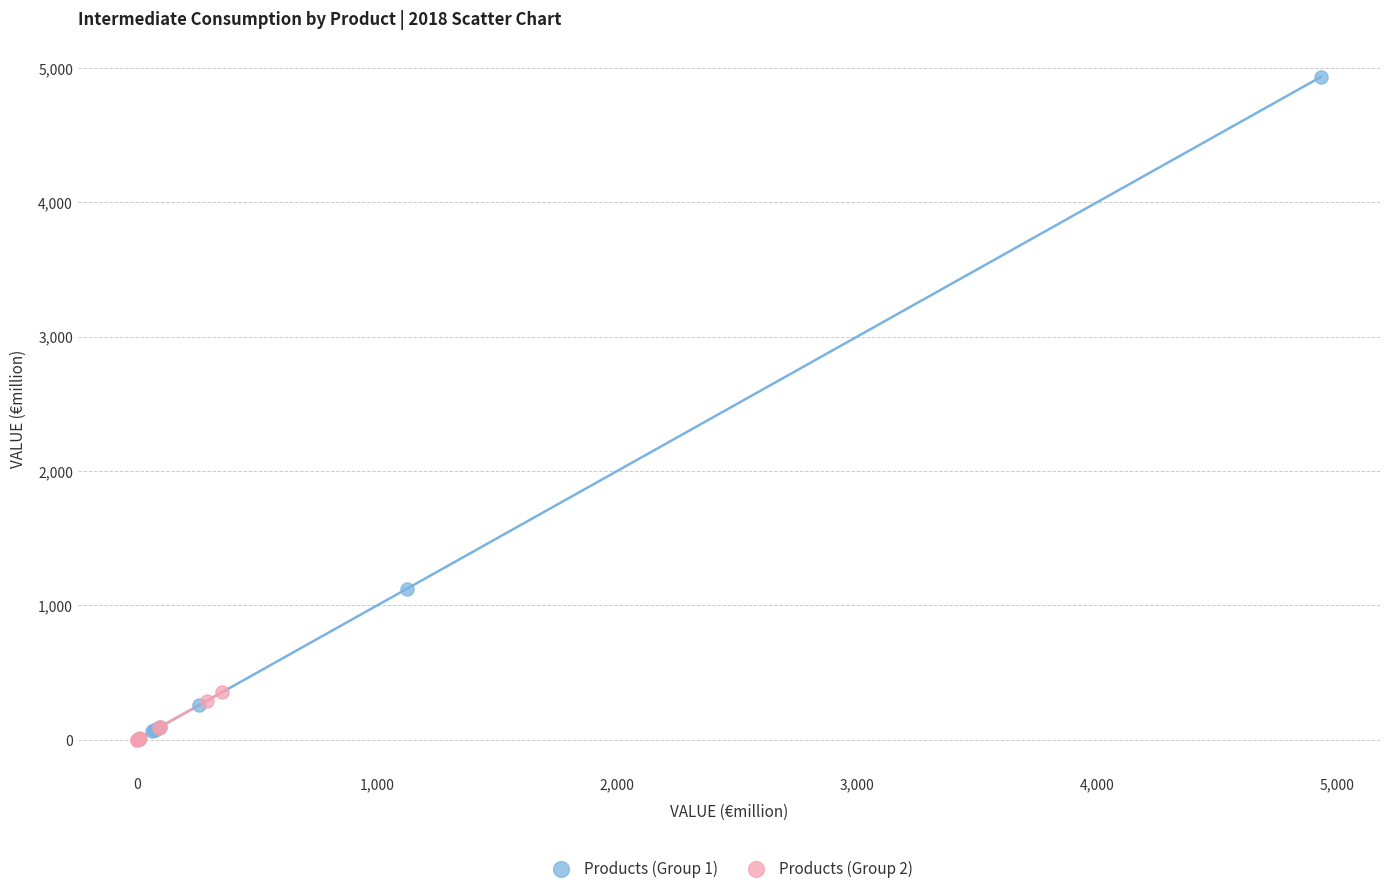

Which series reaches the maximum Y coordinate?

Products (Group 1)